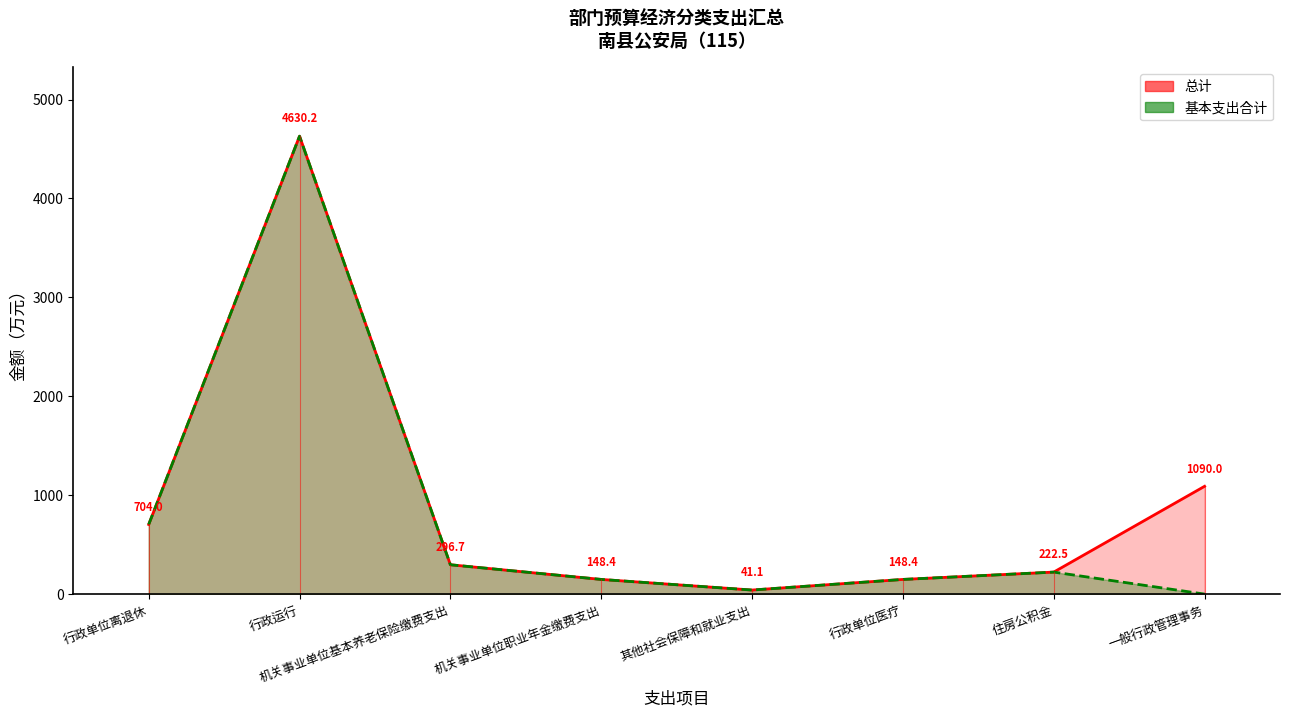

How many values in the 总计 series are below 296?

4